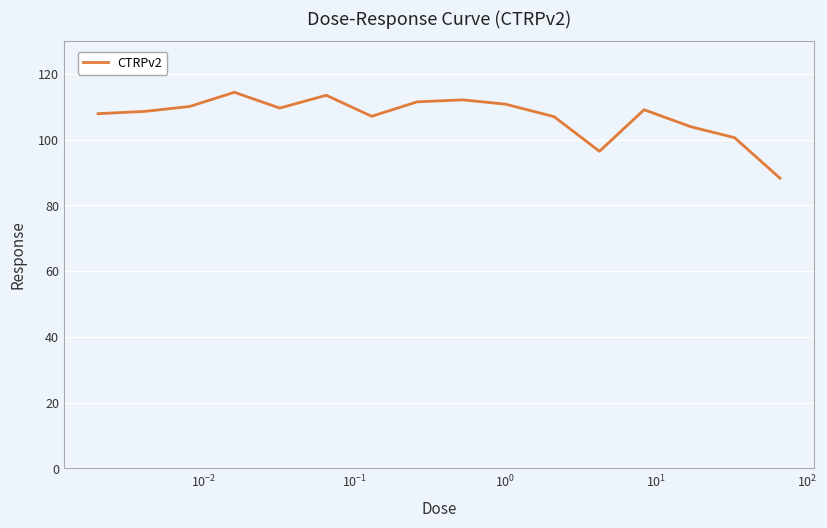

What is the difference between the maximum and minimum values?

26.1